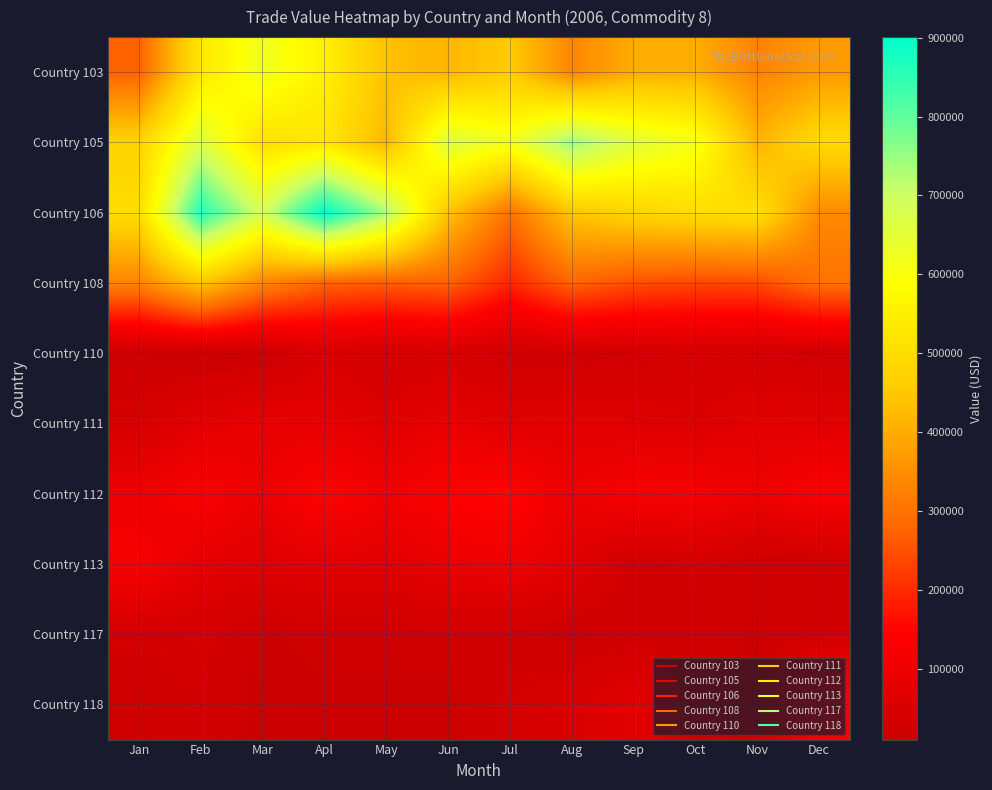

Between Aug and Oct, which series saw the biggest shift?

Country 105